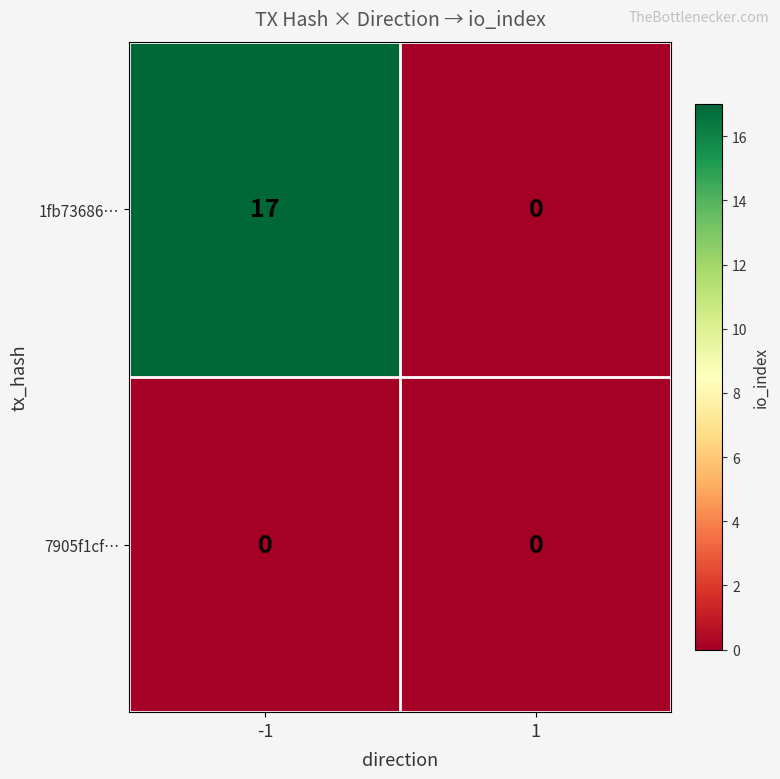

What is the difference between the maximum and minimum values in the 1fb73686… series?

17